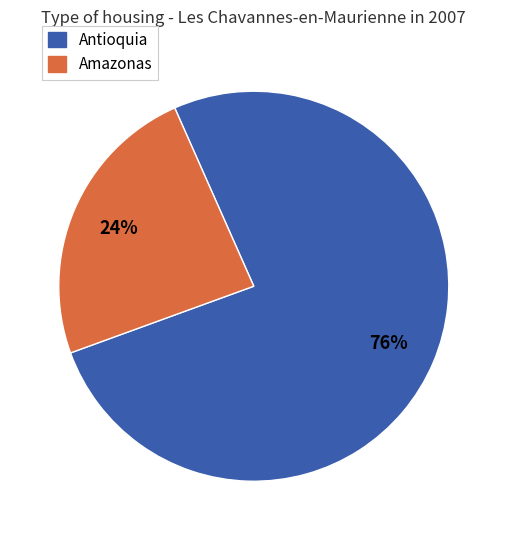

To the nearest percent, what is the difference between the largest and smallest slice percentages?

52%